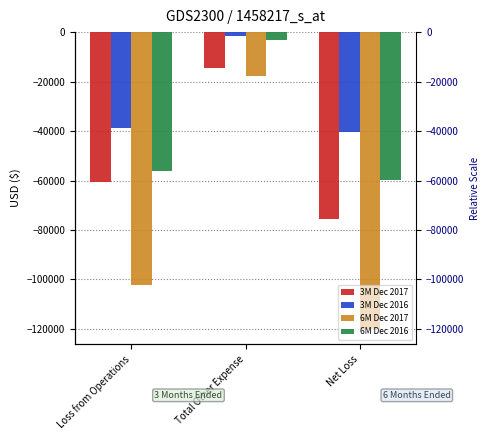

What is the label of the 1st bar from the right?

Net Loss